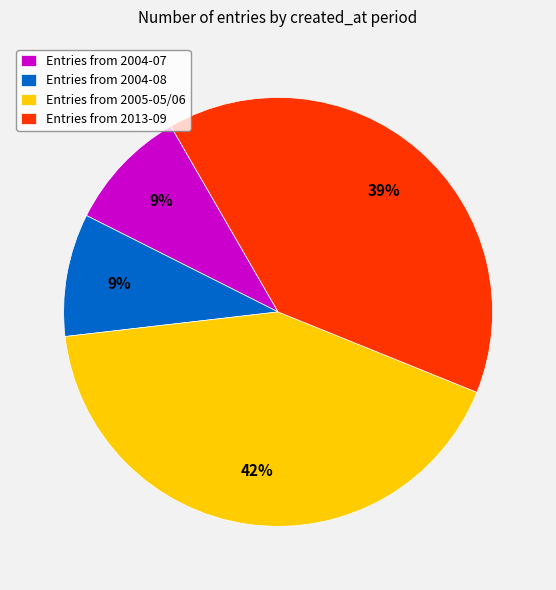

Is it true that Entries from 2004-07 is 9% of the pie?

True